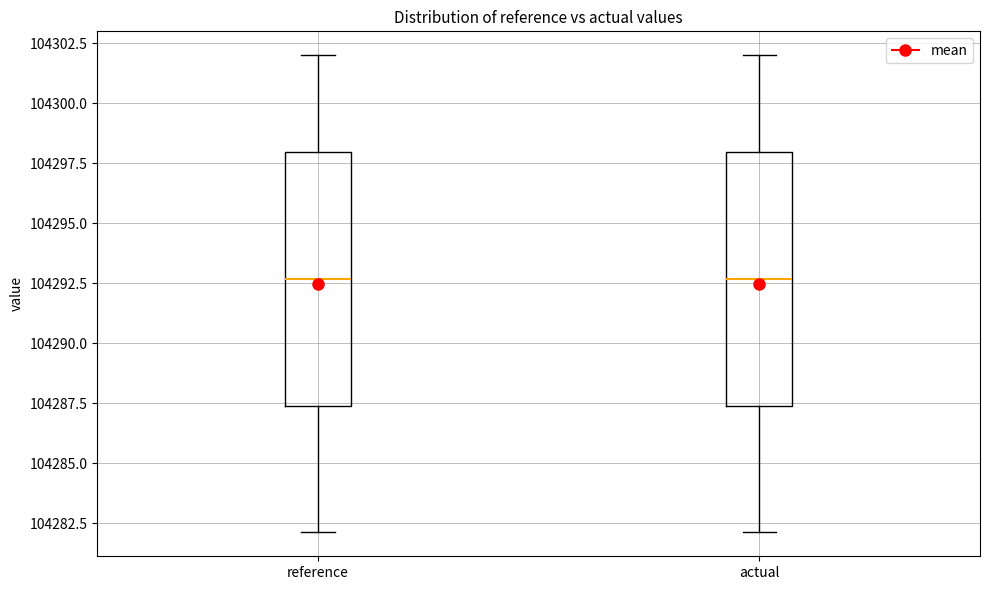

Reading left to right, read every box against the y-axis: the position of its median line, the range the box covers, and the ends of its whiskers. The values are not printed on the chart, so give them approximately, as read against the axis.

reference: median 104292.5, box 104287.5 to 104298.0, whiskers 104282.0 to 104302.0
actual: median 104292.5, box 104287.5 to 104298.0, whiskers 104282.0 to 104302.0